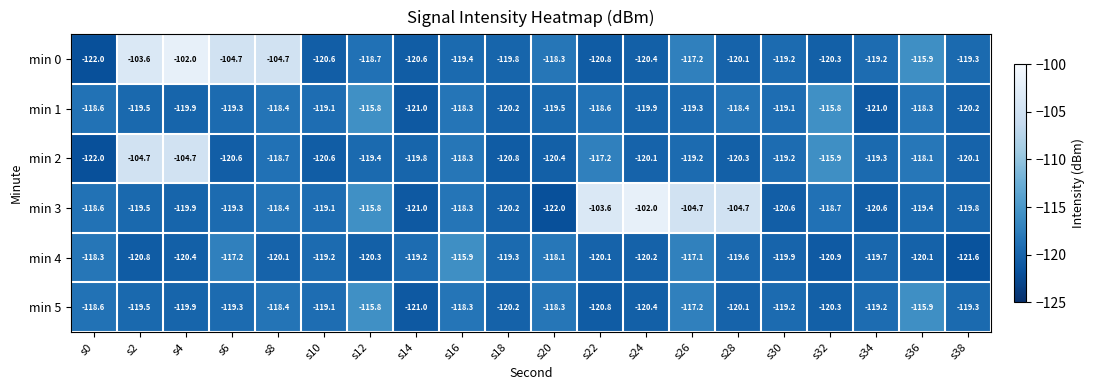

Which category has the lowest value in the min 0 series?

s0